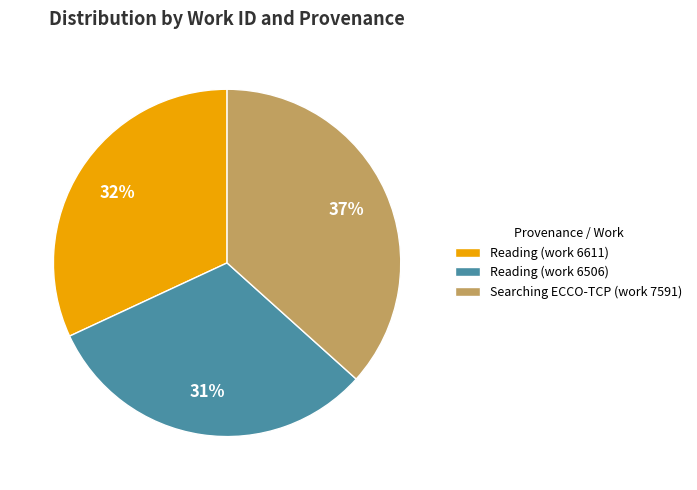

Rank the categories by value from highest to lowest.

Searching ECCO-TCP (work 7591), Reading (work 6611), Reading (work 6506)